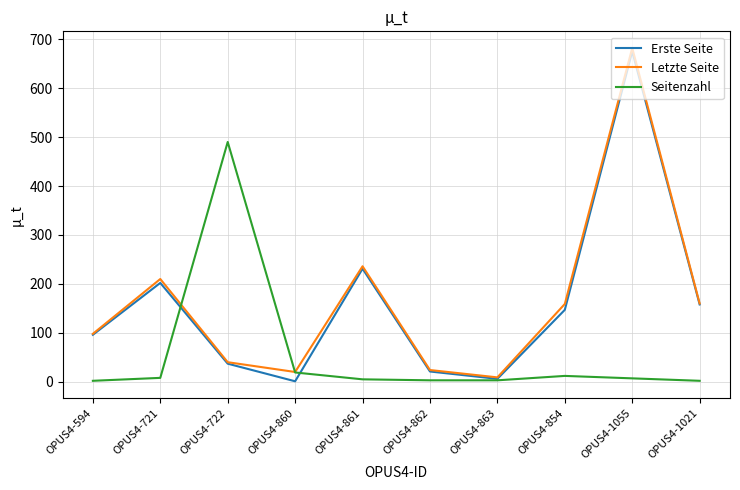

The Erste Seite series shows 198 at OPUS4-854. True or false?

False